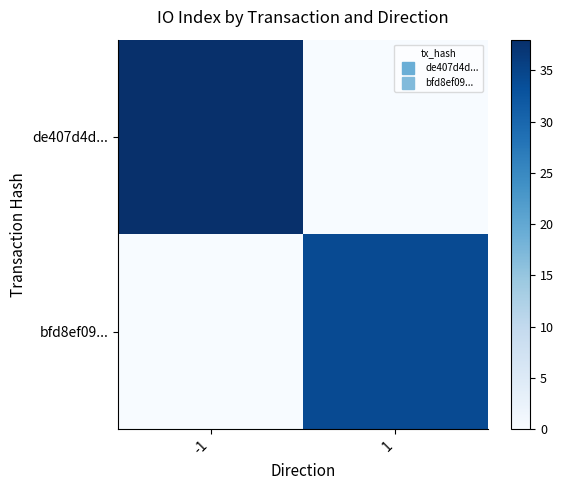

Which has a higher value, -1 or 1?

-1